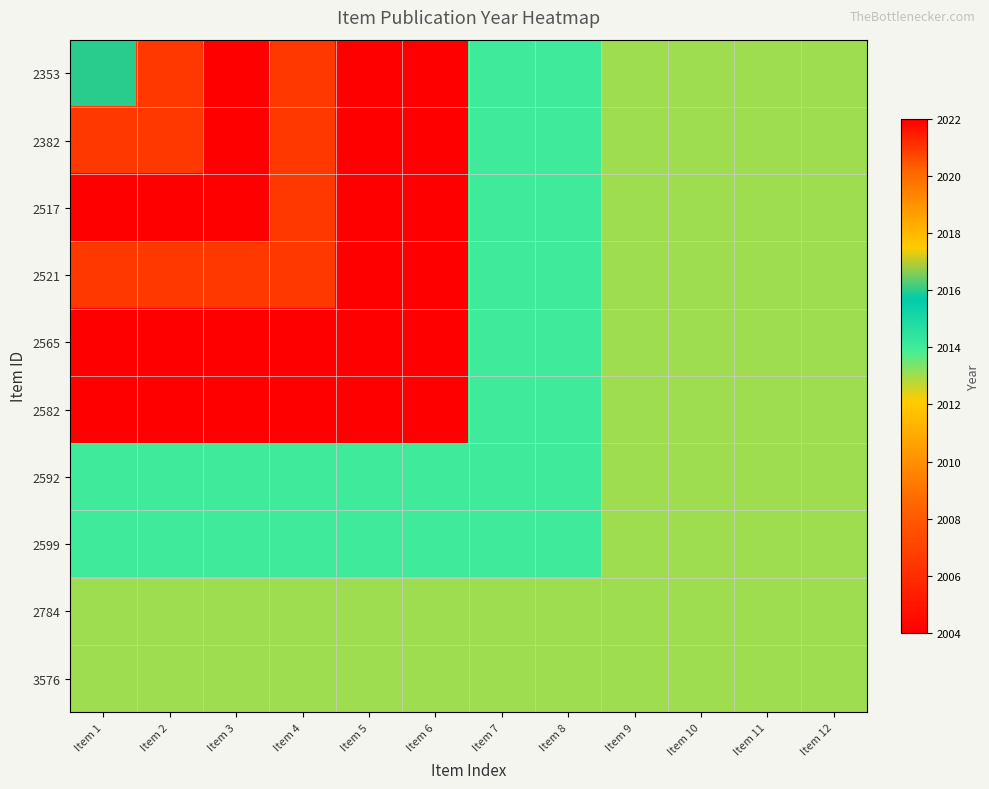

Between Item 4 and Item 3, which is larger?

Item 3